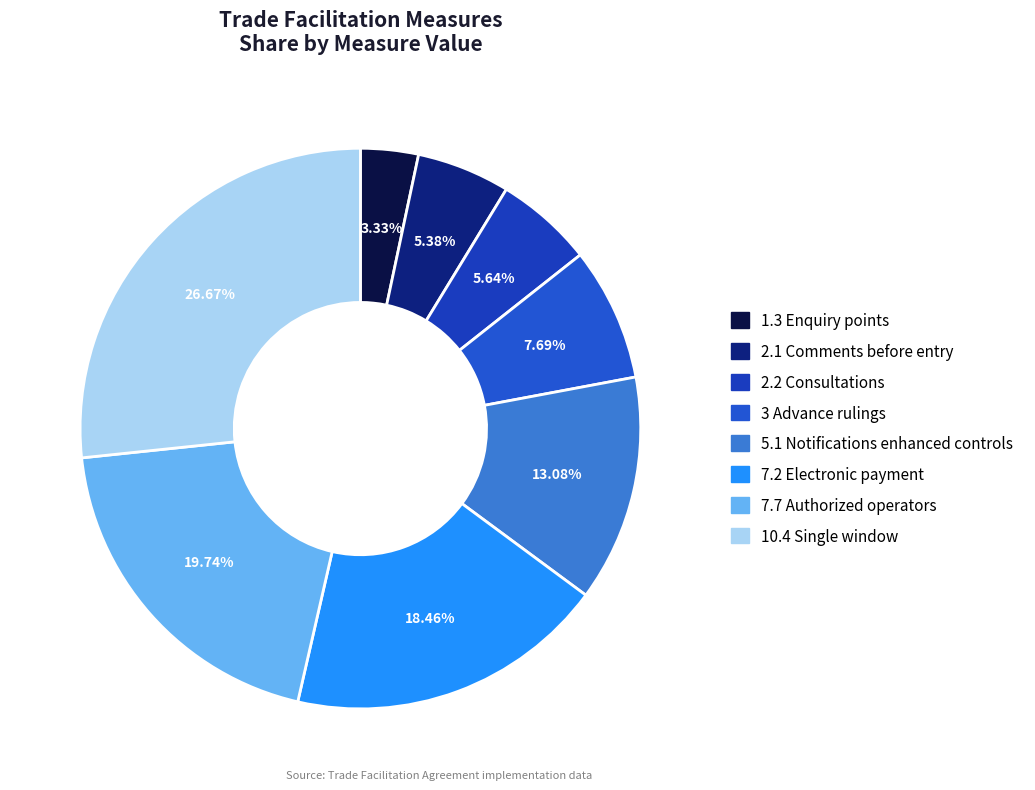

To the nearest percent, what portion does 1.3 Enquiry points represent?

3%